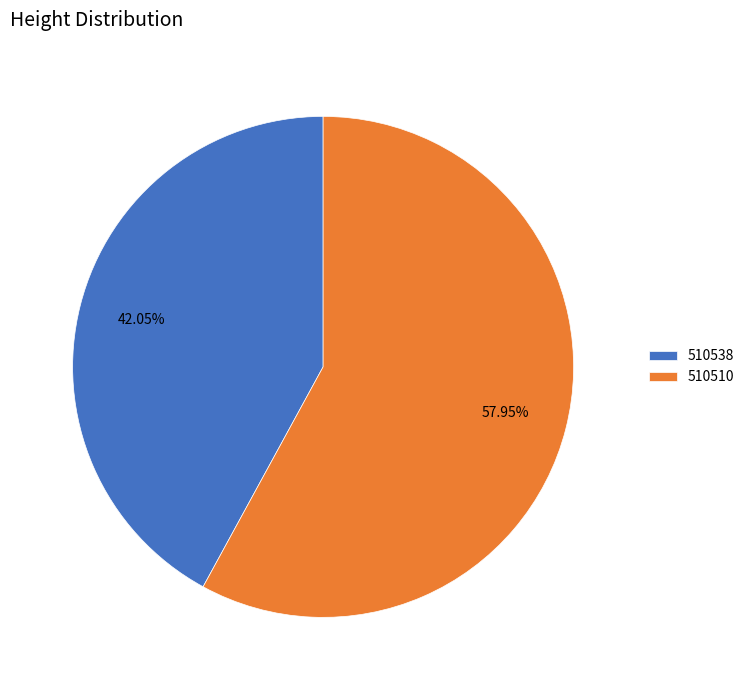

How many slices are in this pie chart?

2